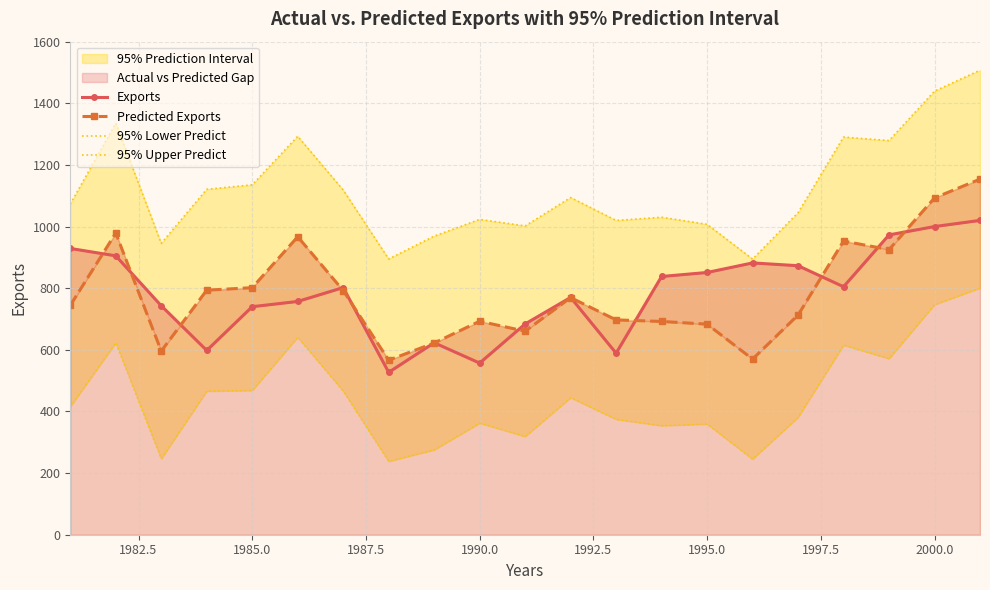

What is the total value across all series at 2000.0?

4278.8